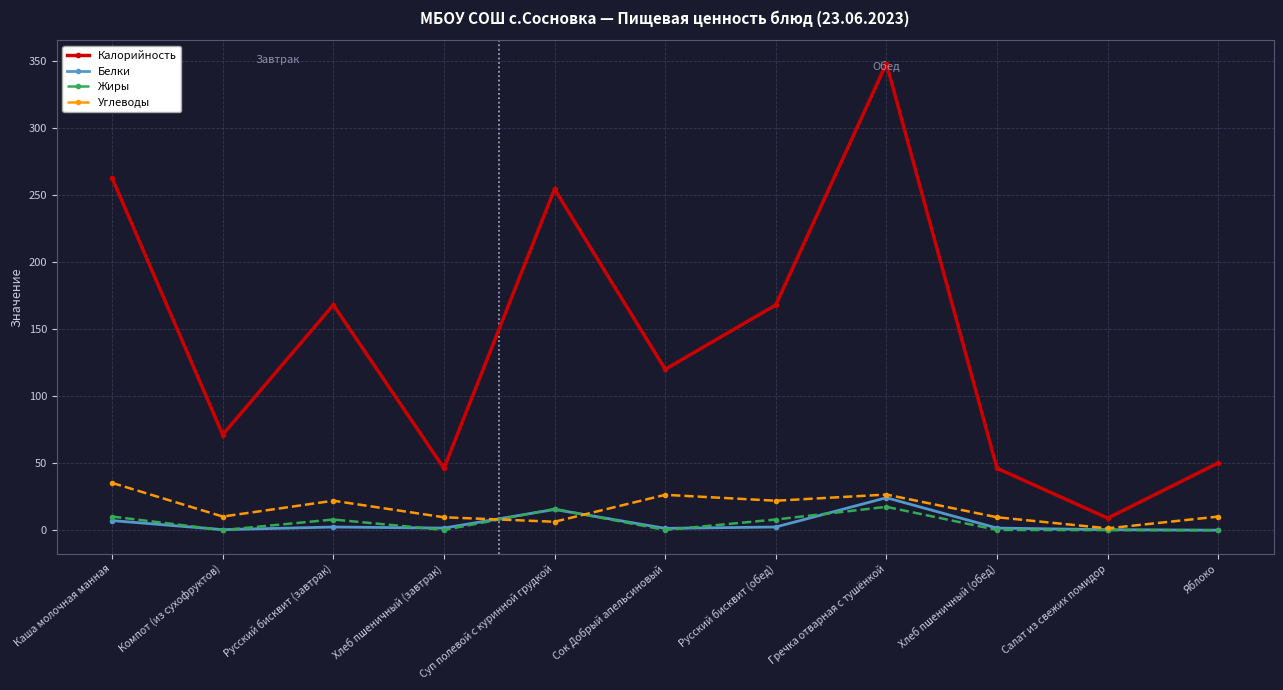

How many interior local valleys does the Углеводы series have?

4